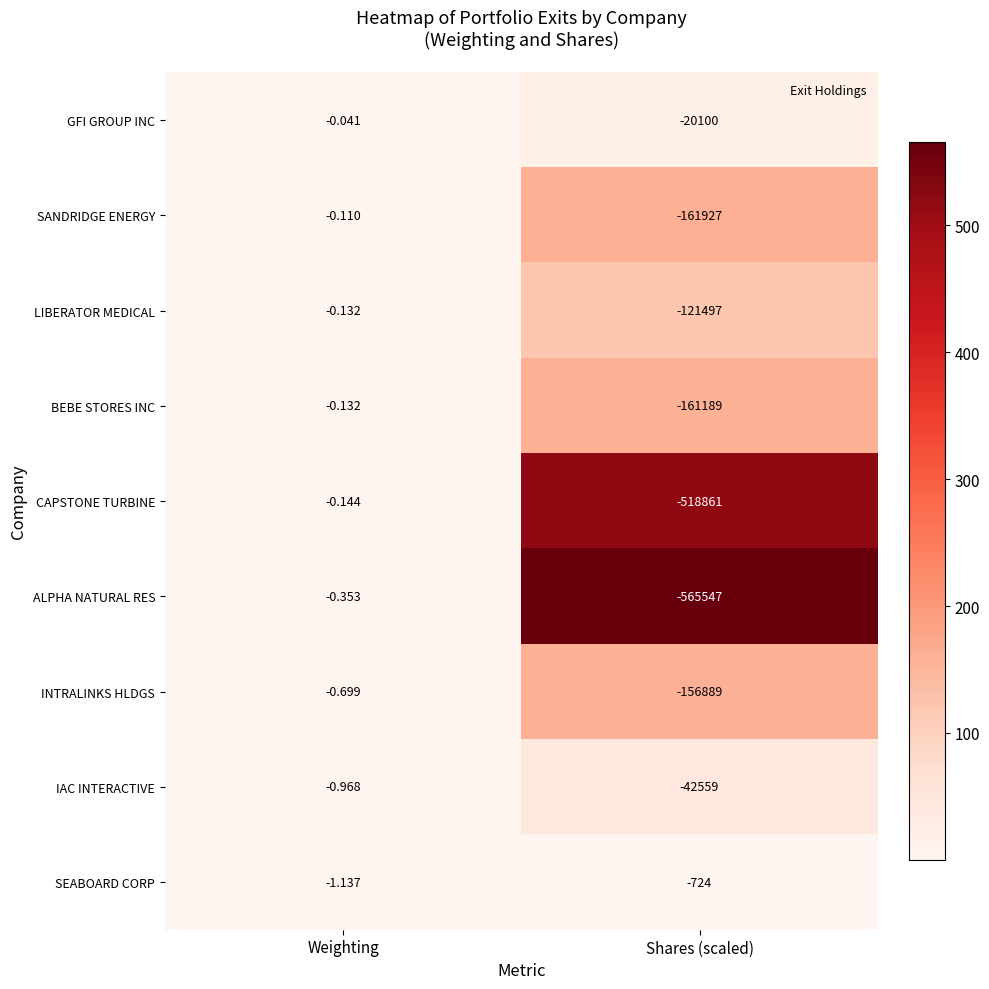

At which label is INTRALINKS HLDGS closest to -78444?

Weighting